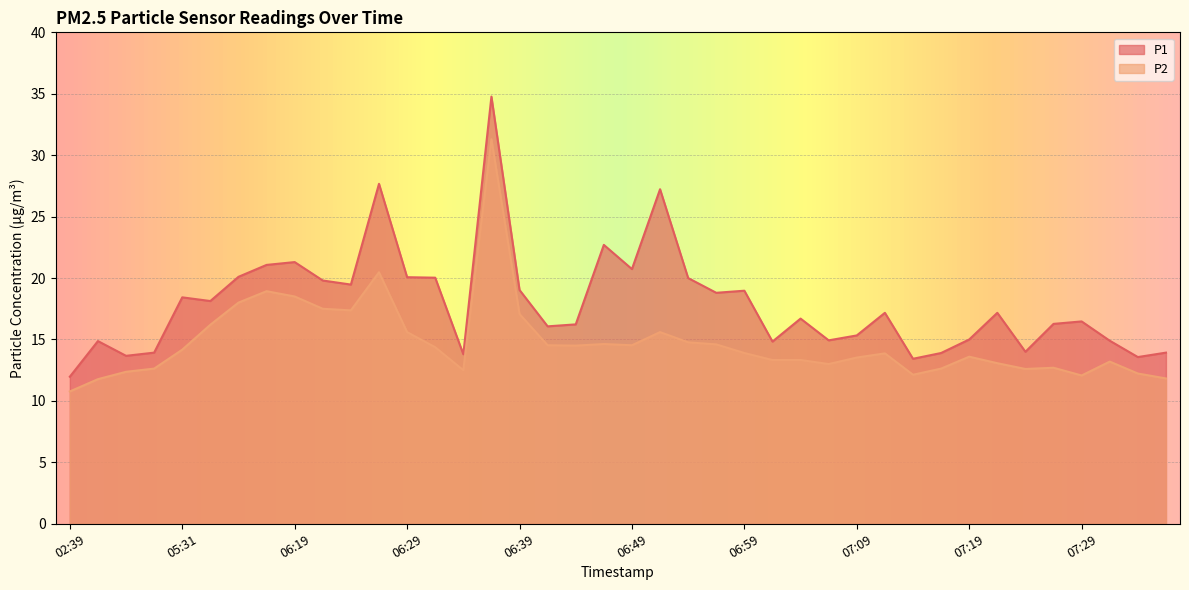

Is it true that P1 equals 11.4 at 06:49?

False